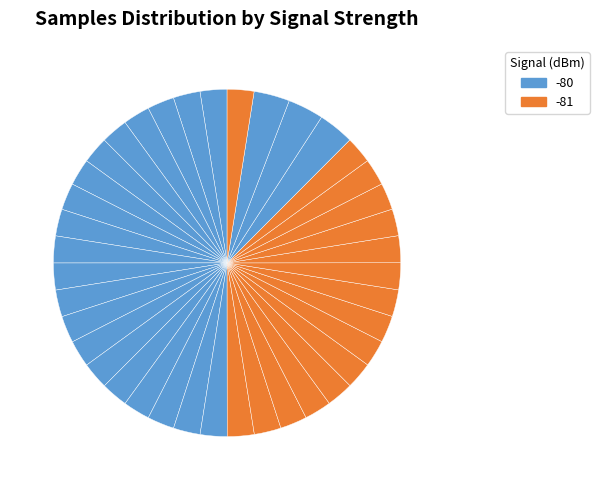

Count the number of slices in the pie.

39